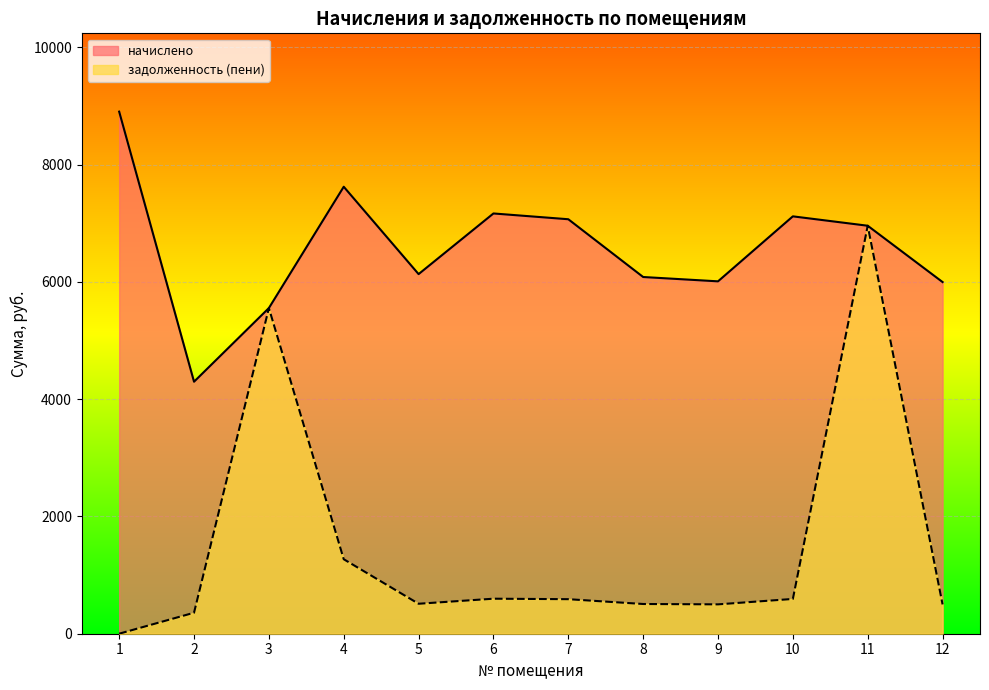

The value of начислено at 10 is 11273.8. True or false?

False